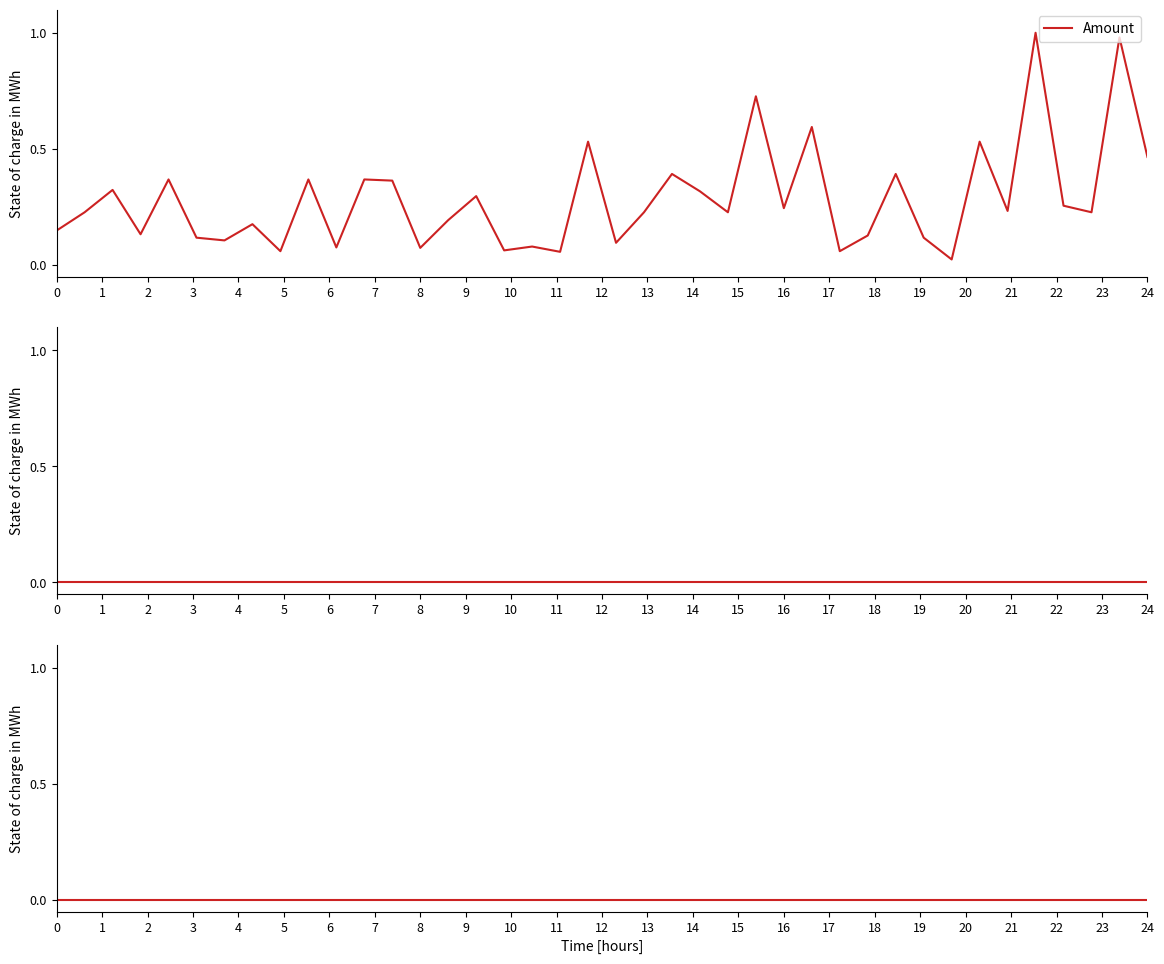

True or false: the data has more than 0 interior local peaks.

True